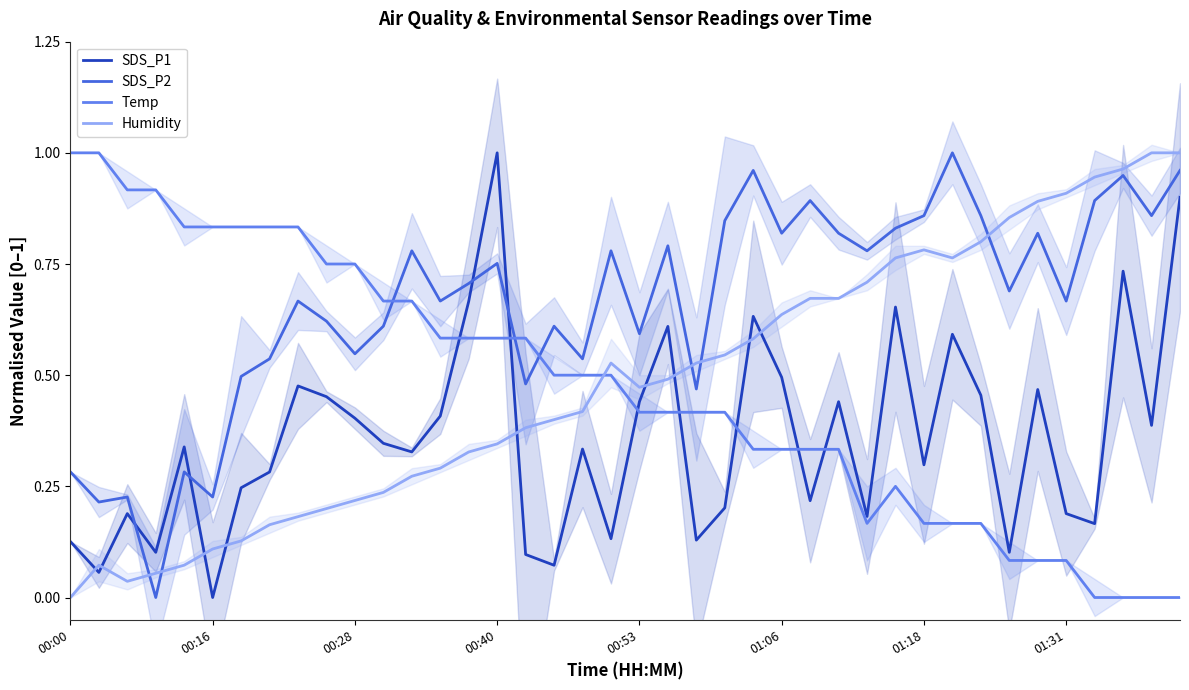

What is the sum of all Humidity values?

19.4